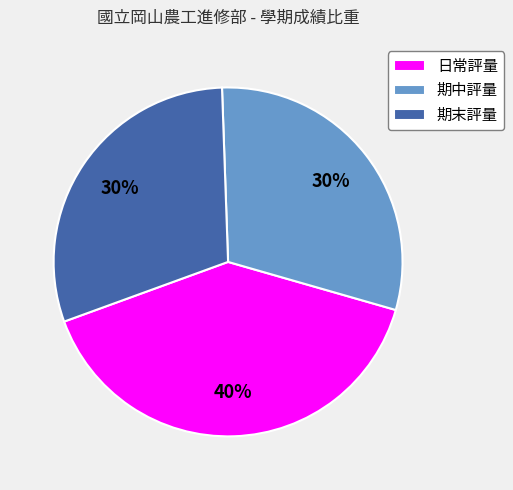

Does 期末評量 represent more than half of the total?

No